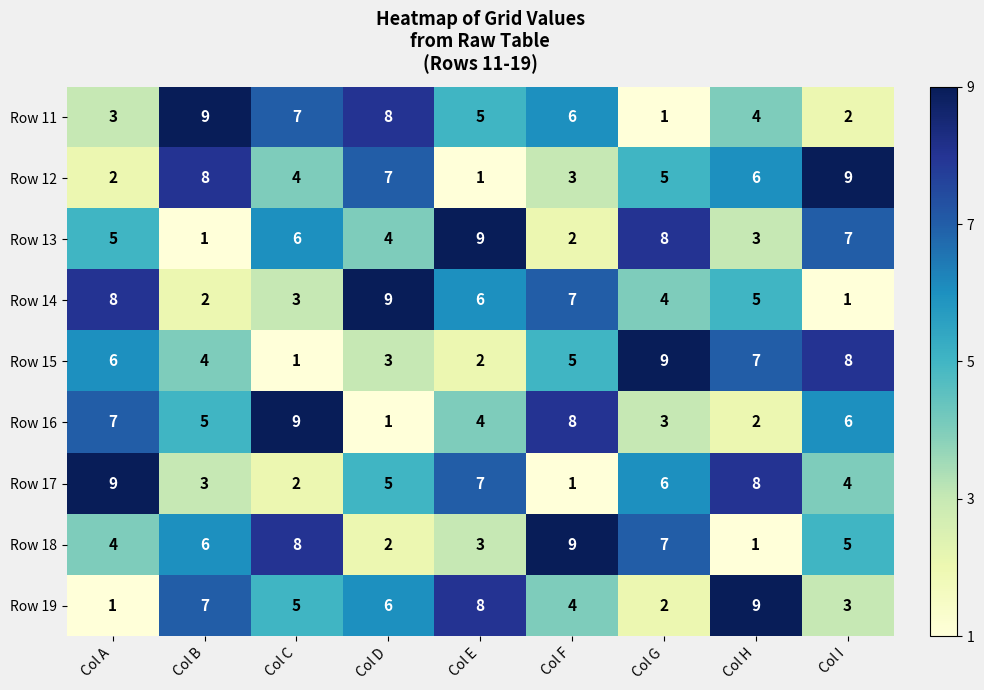

Is it true that Row 15 equals 9 at Col G?

True